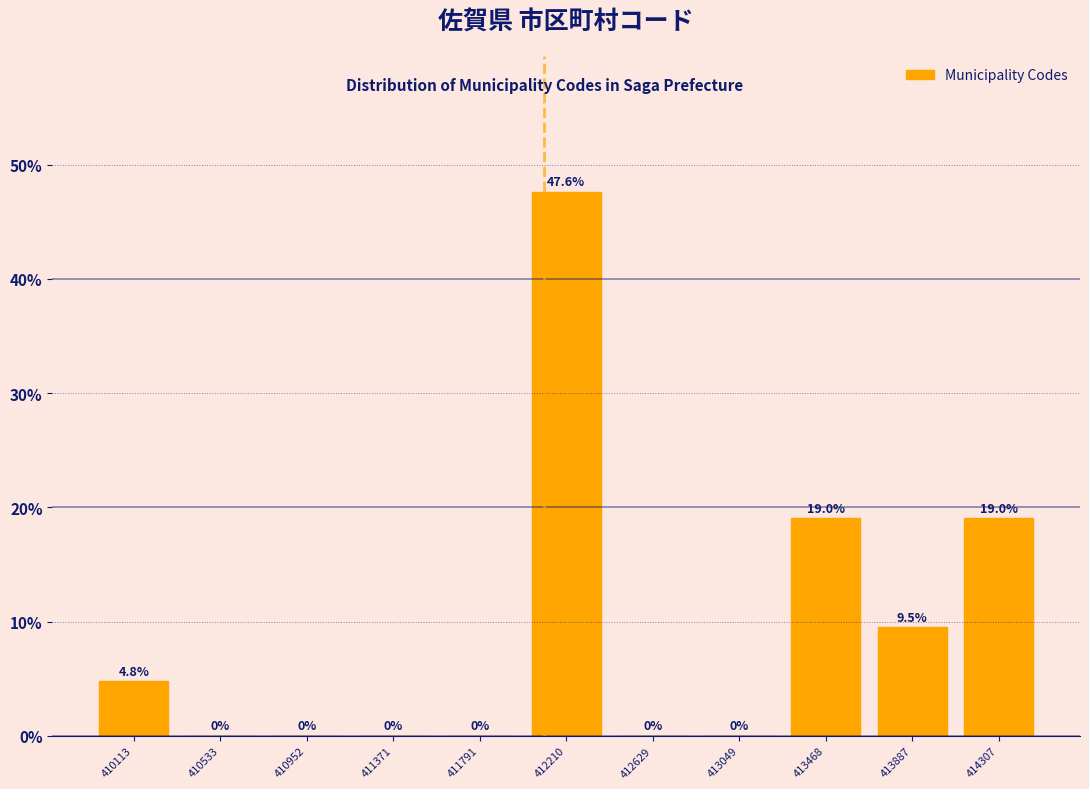

Reading left to right, transcribe this chart: for each bar, give the range it covers on the x-axis and its height. The bar edges are not printed on the chart, so give them approximately, as read against the axis.

409900 to 410300: 4.8
410300 to 410750: 0.0
410750 to 411150: 0.0
411150 to 411600: 0.0
411600 to 412000: 0.0
412000 to 412400: 47.6
412400 to 412850: 0.0
412850 to 413250: 0.0
413250 to 413700: 19.0
413700 to 414100: 9.5
414100 to 414500: 19.0